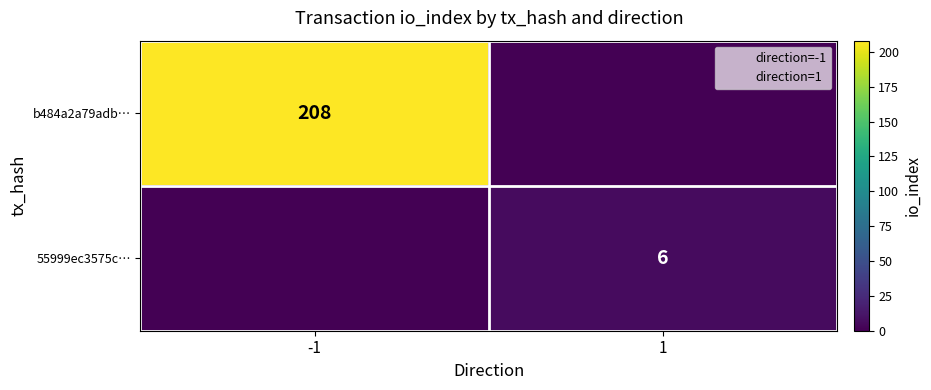

How many values in b484a2a79adb… are above zero?

1